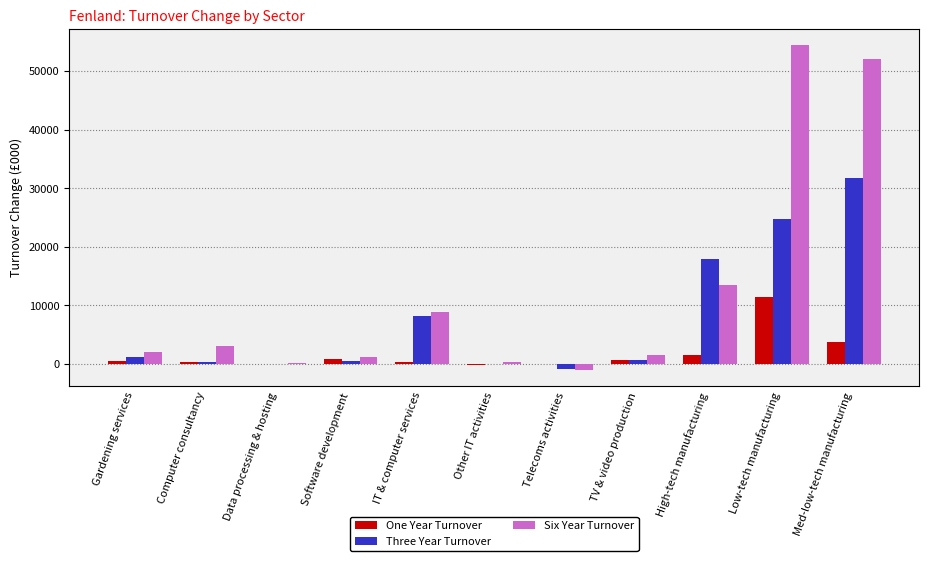

Which category has the highest value in the One Year Turnover series?

Low-tech manufacturing